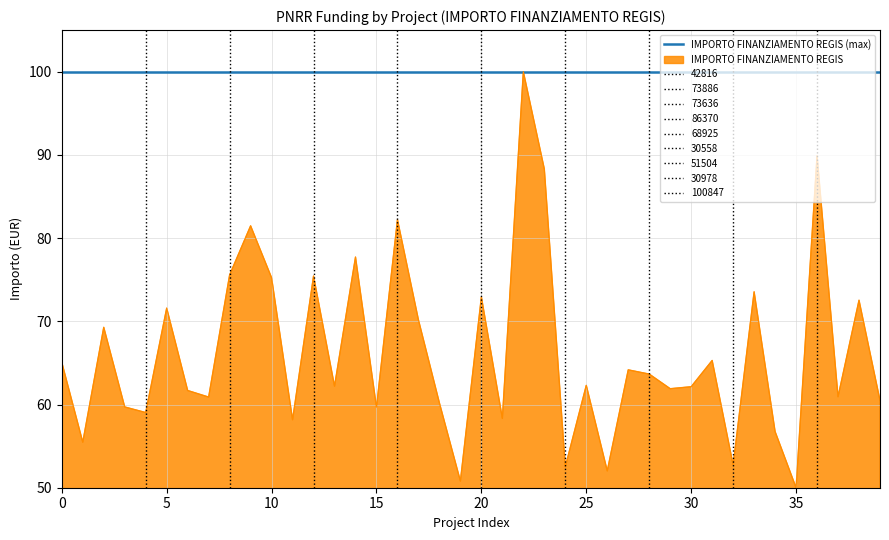

What is the lowest value of the IMPORTO FINANZIAMENTO REGIS (max) series?

100.0